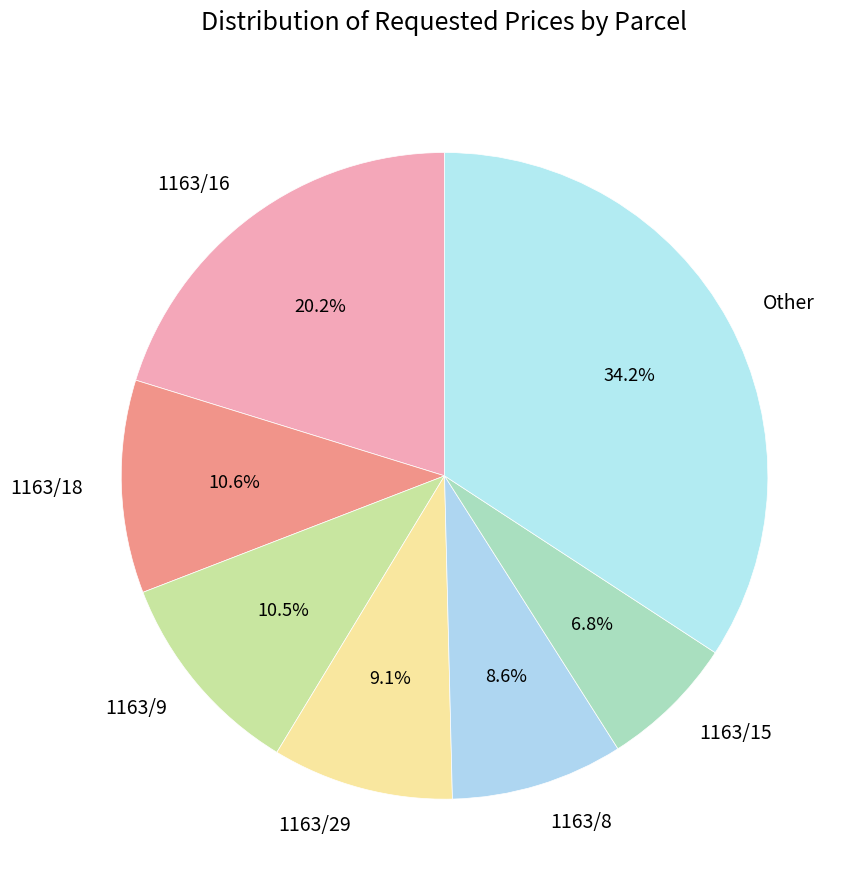

Does any single category account for the majority?

No